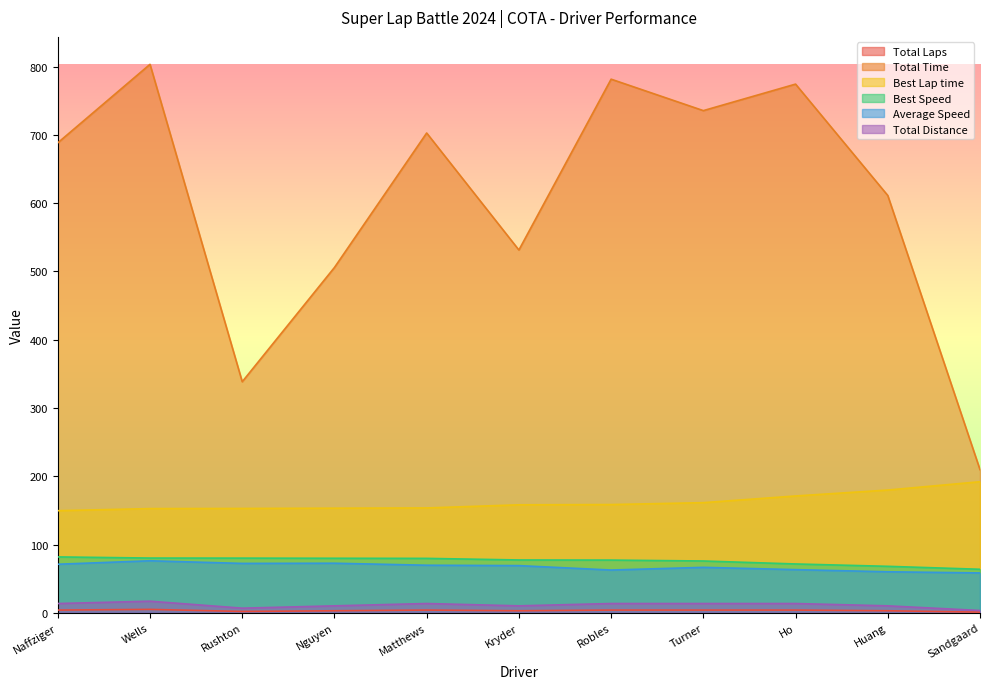

True or false: Average Speed and Best Speed cross at least once.

False